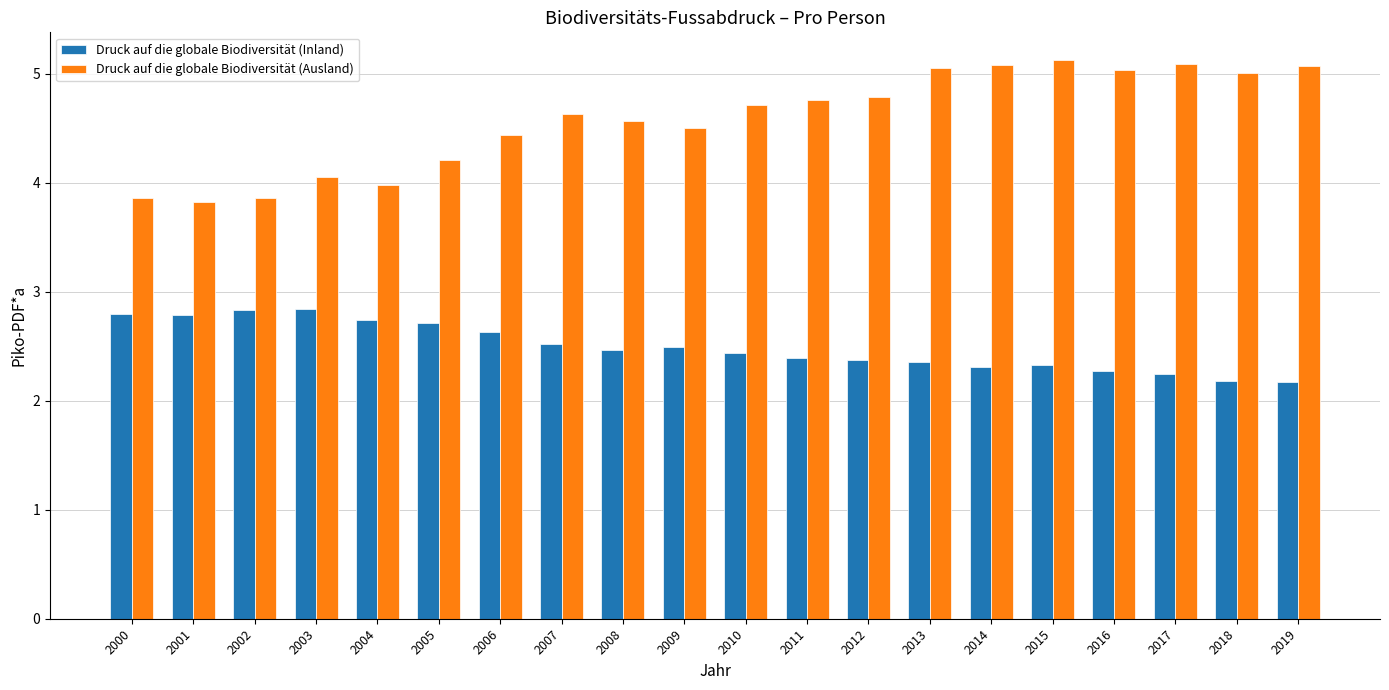

What is the value of the Druck auf die globale Biodiversität (Inland) bar at the 10th from the left?

2.5